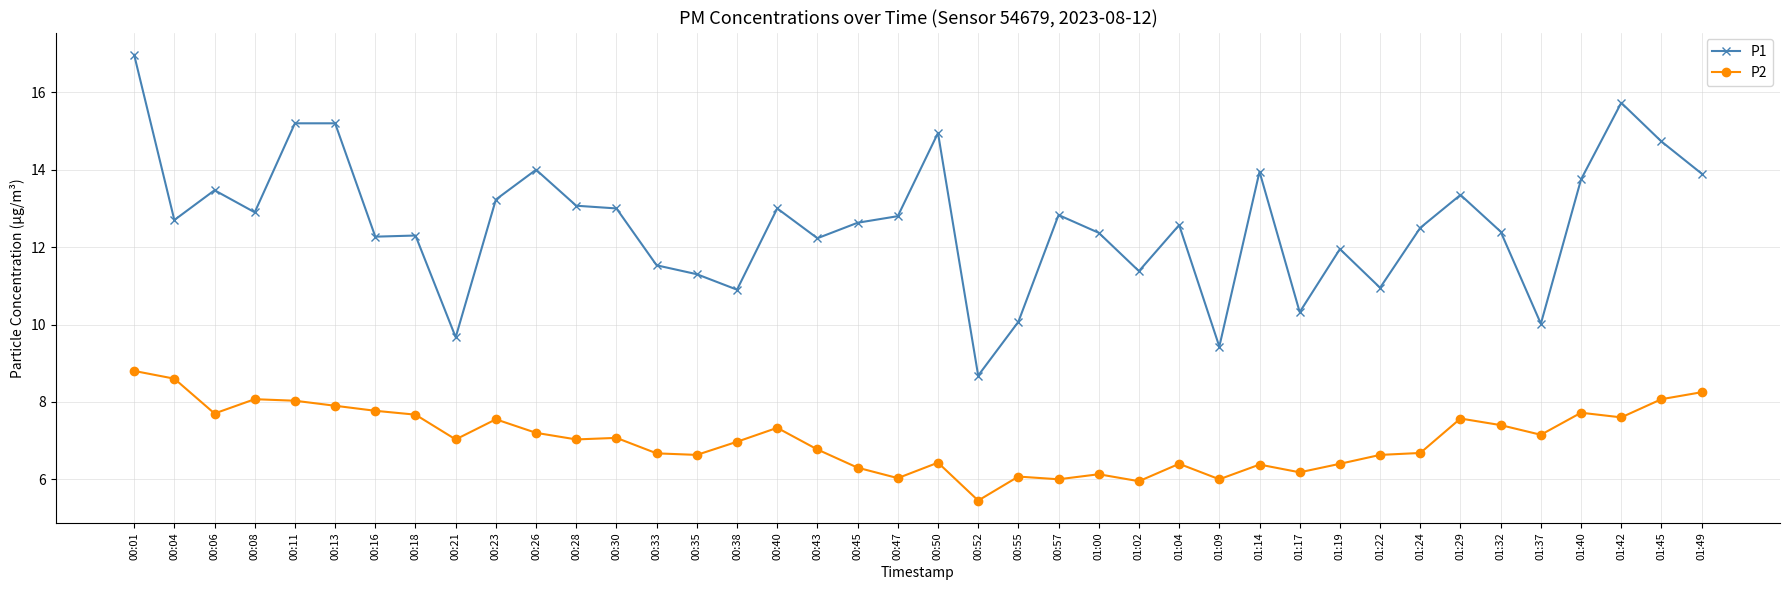

What position from the right is 01:19?

10